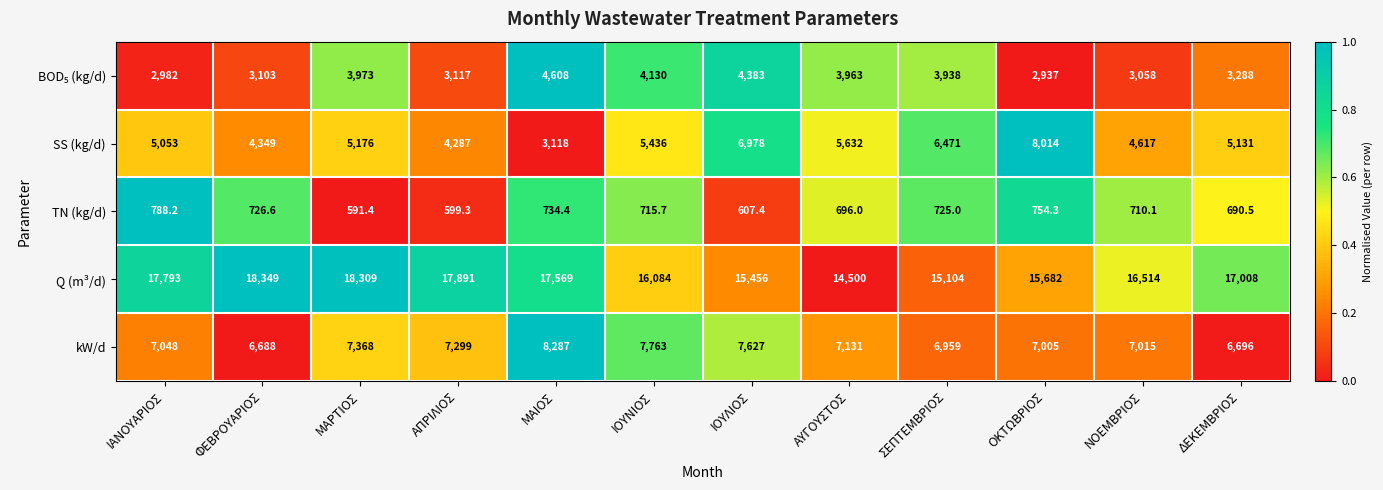

Where is Q (m³/d) nearest to the value 16424?

ΝΟΕΜΒΡΙΟΣ